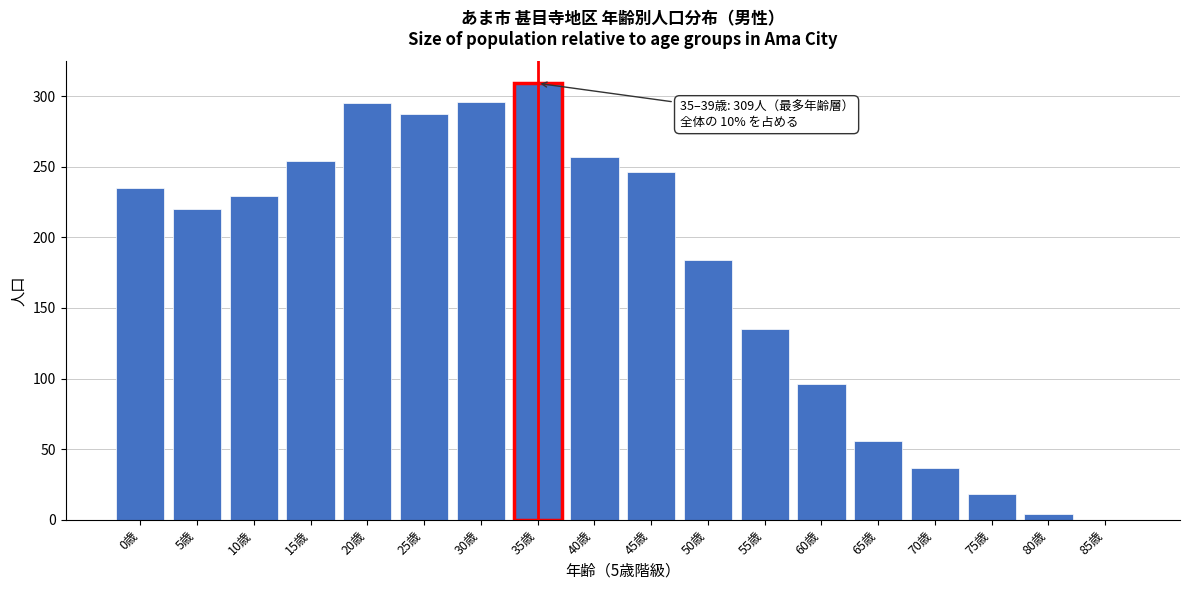

Between 60歳 and 45歳, which is larger?

45歳